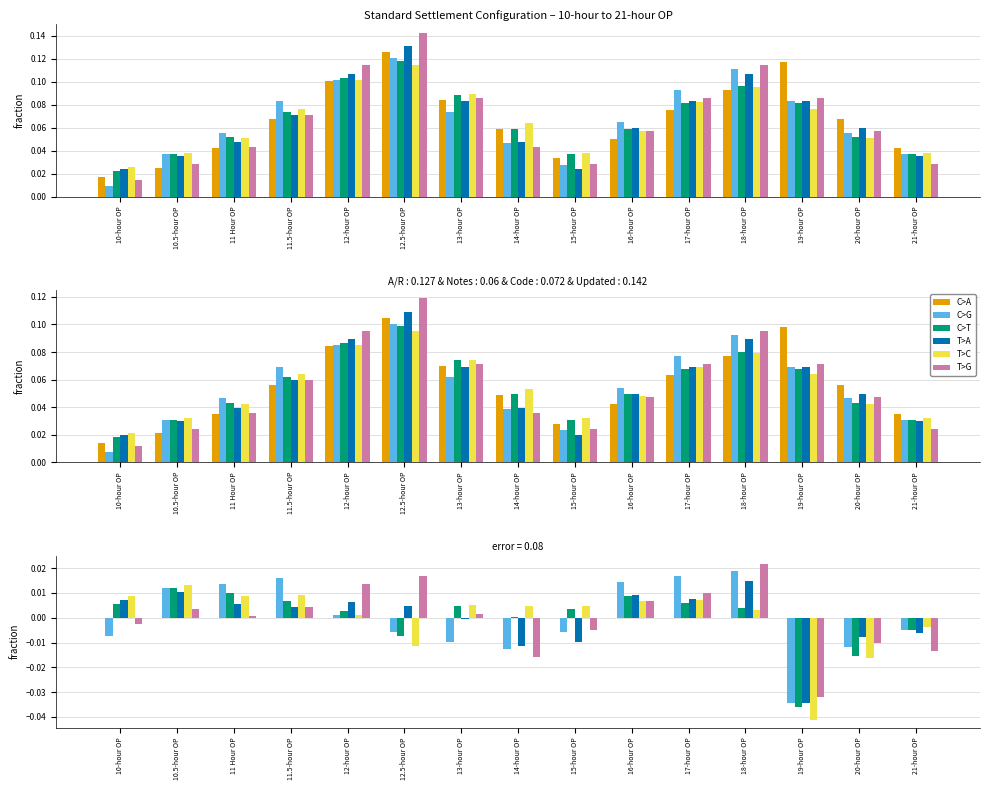

The T>G series shows 0.0 at 13-hour OP. True or false?

True